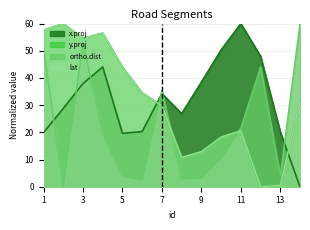

How many lines are shown in the chart?

4